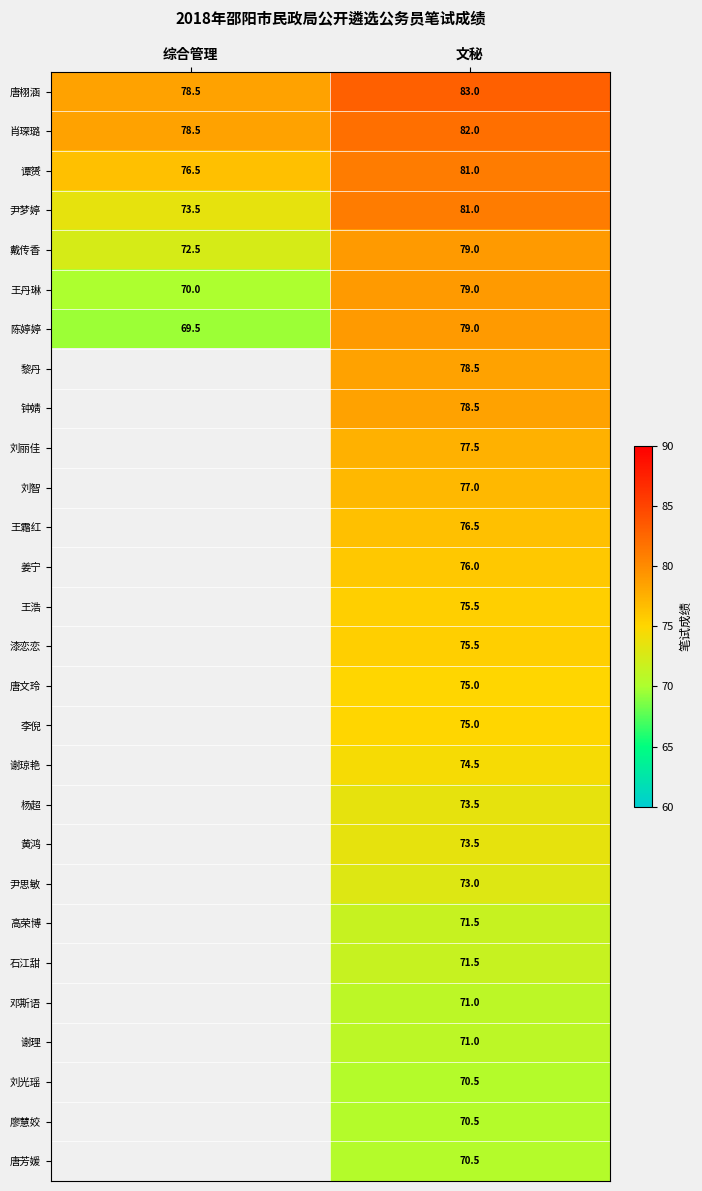

What is the difference between the highest and lowest values at 文秘?

12.5